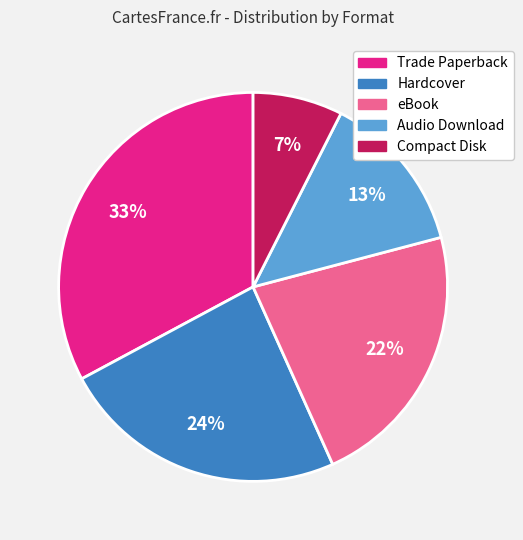

Is there any slice that represents more than half of the pie?

No